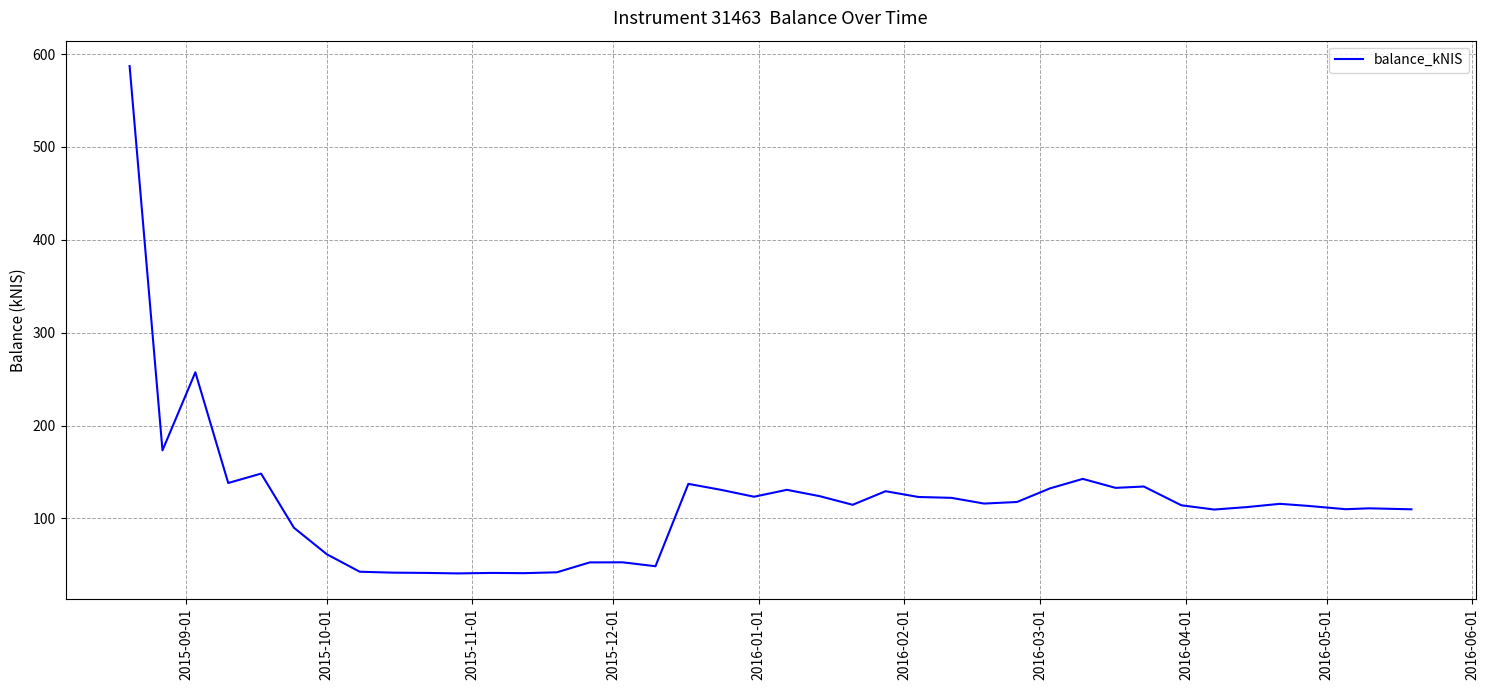

What is the average value?

117.7